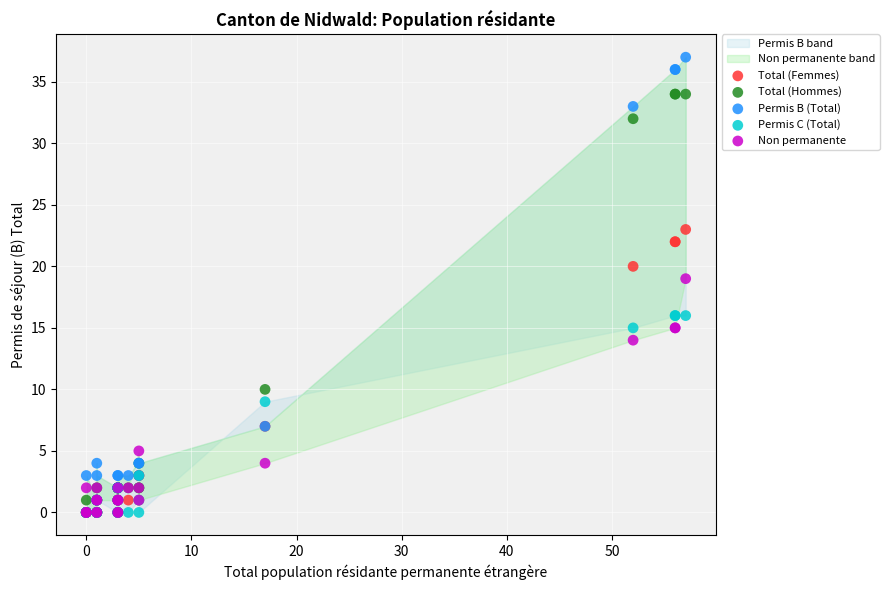

Which series has the widest spread of Y values?

Permis B (Total)